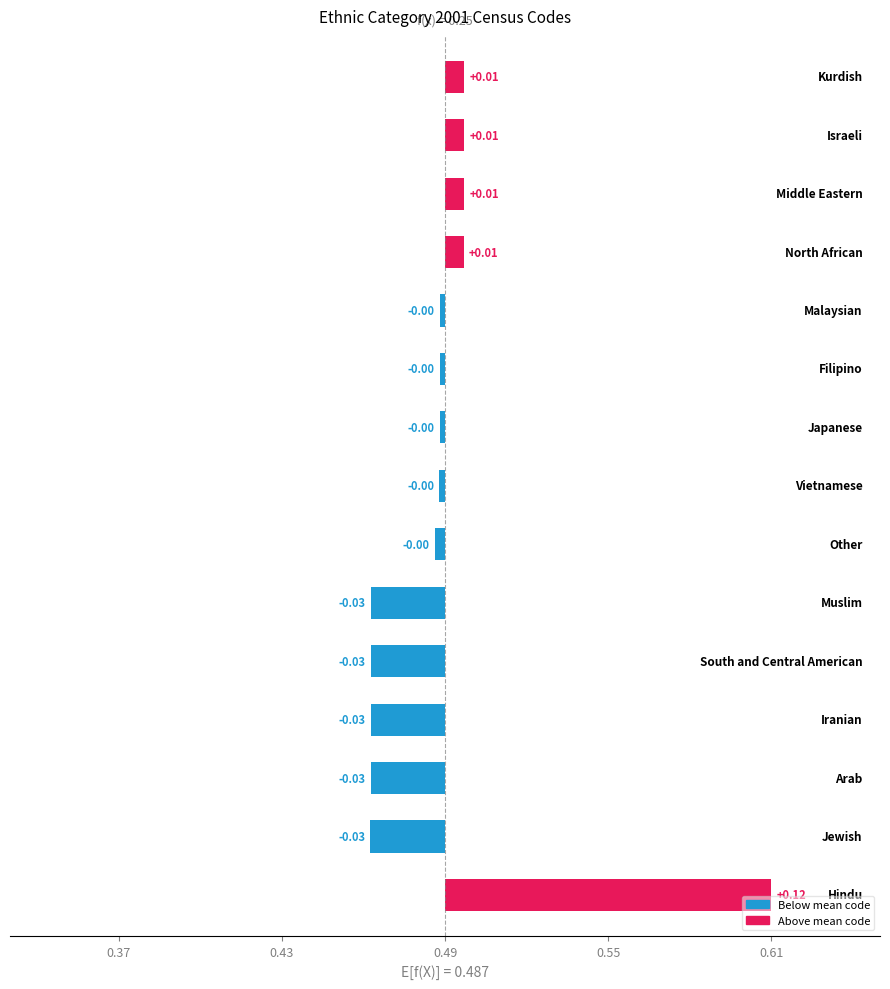

How many data points are above 0?

5